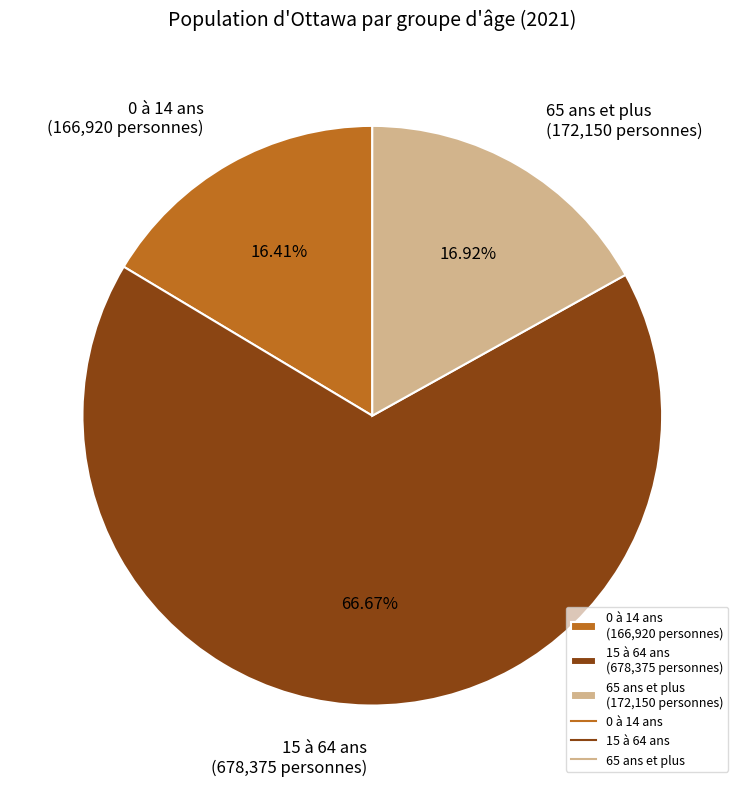

How many segments does this pie chart have?

3